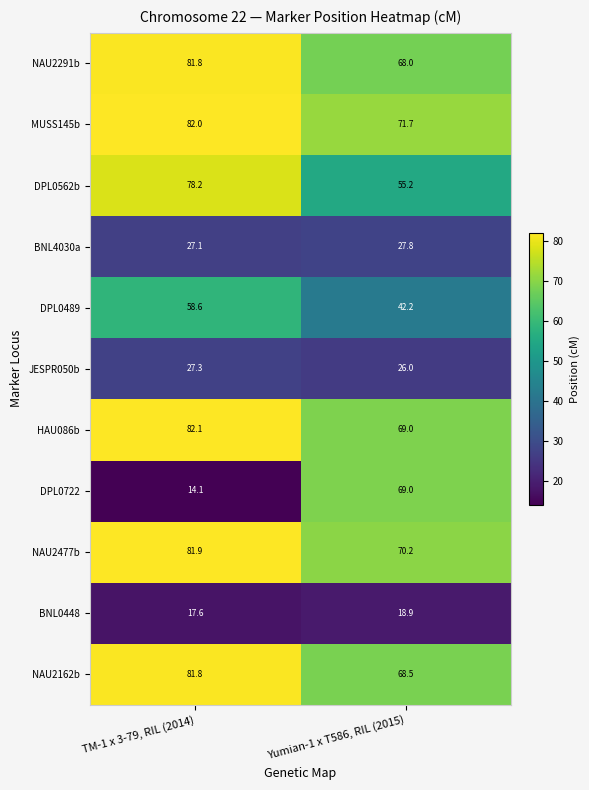

List the labels in order of DPL0562b value, largest first.

TM-1 x 3-79, RIL (2014), Yumian-1 x T586, RIL (2015)